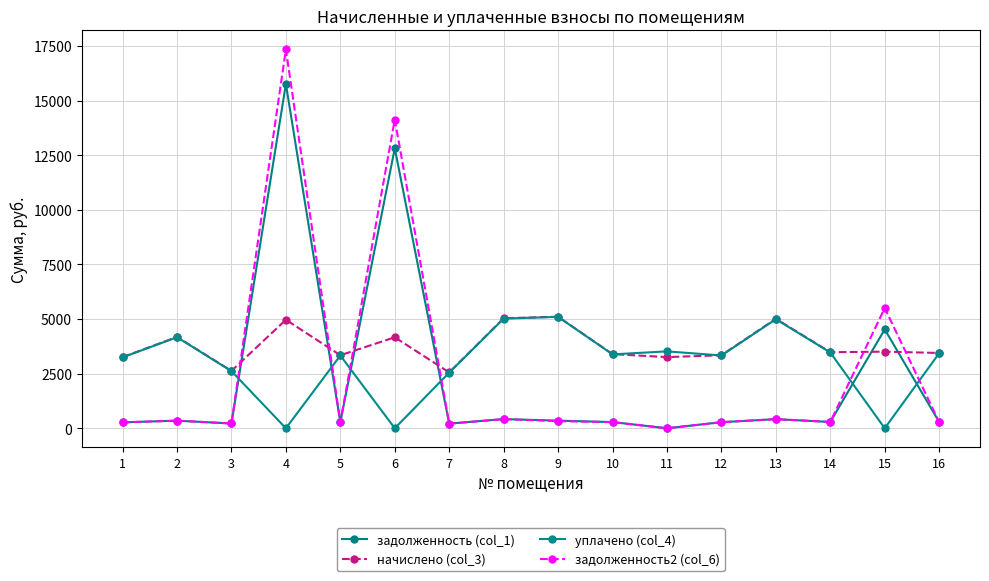

What is the approximate value of уплачено (col_4) at 7?

2548.6